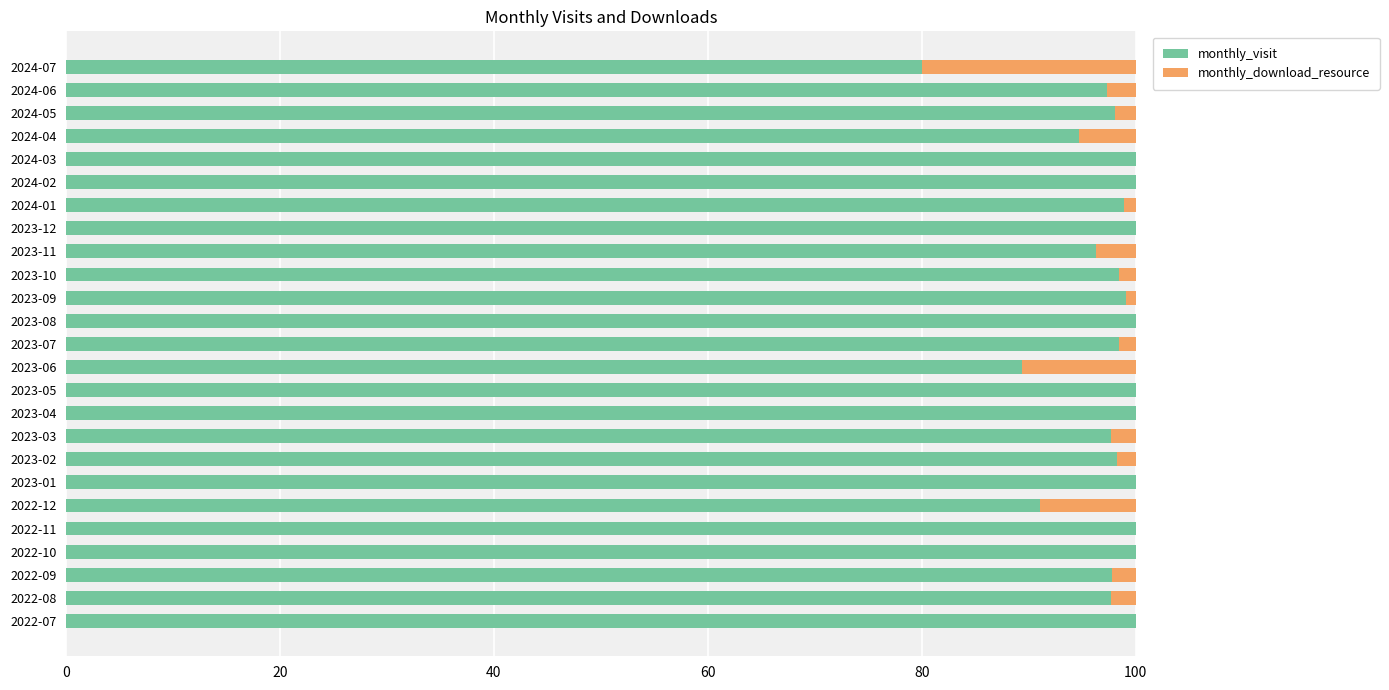

True or false: monthly_visit has a value of 17.9 at 2024-07.

False